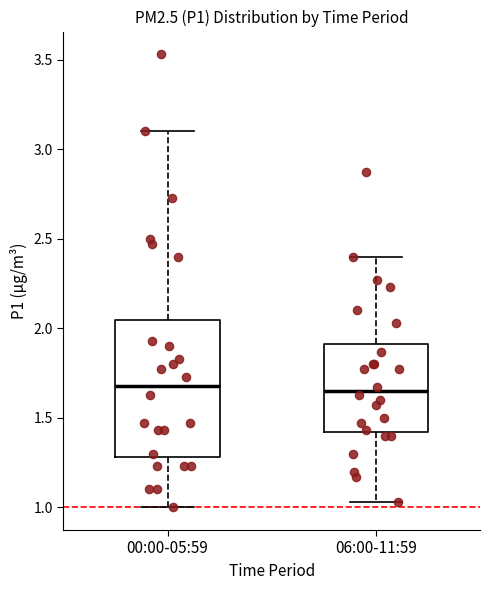

Where is the upper edge of the box for 06:00-11:59 on the y-axis? The values are not printed on the chart, so give them approximately, as read against the axis.

1.90